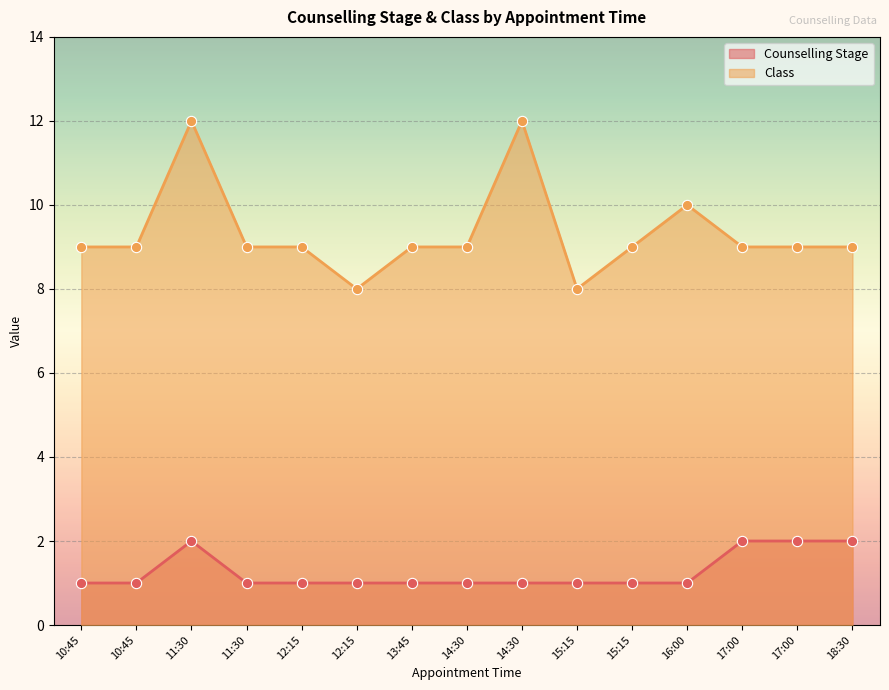

Is the value of Class at 2024-04-14 15:15 greater than the value of Counselling Stage at 2024-04-14 12:15?

Yes